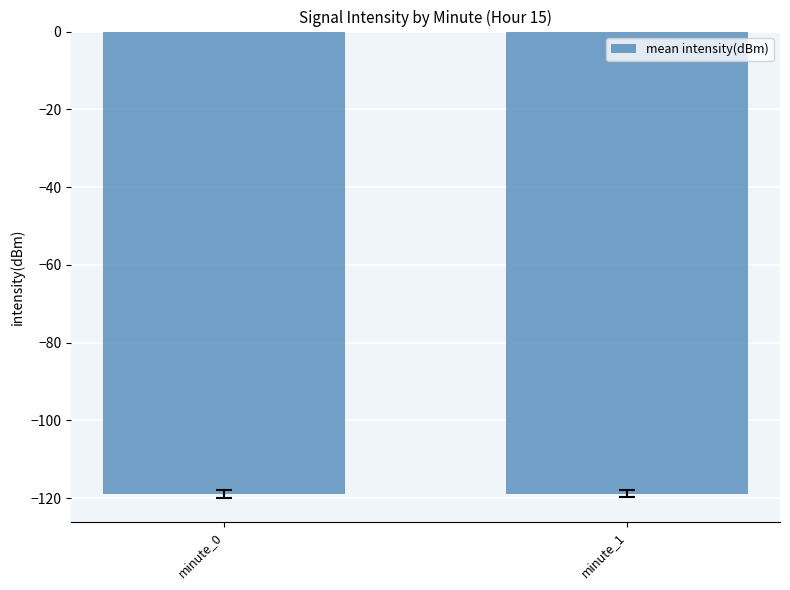

What is the value of the 1st bar from the left?

-119.0